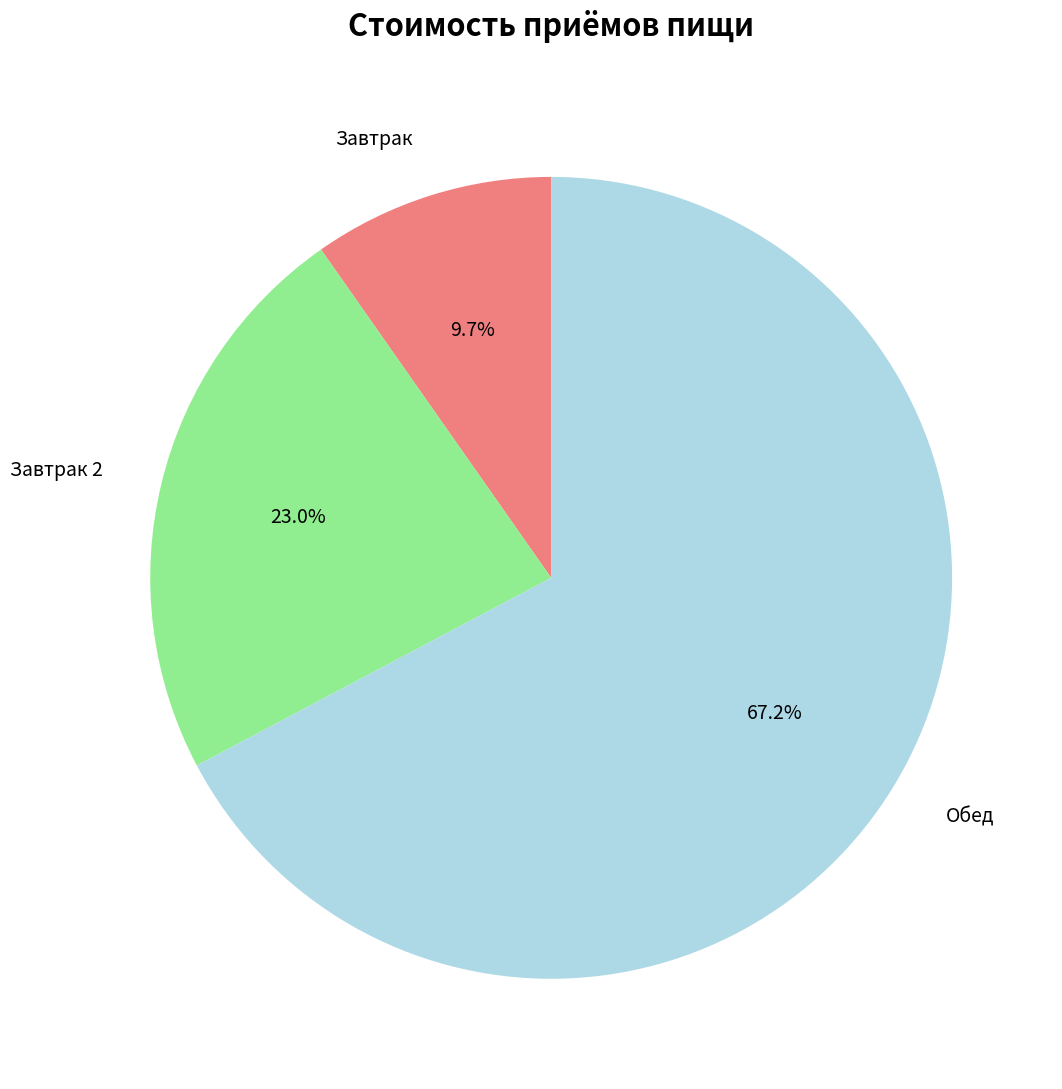

Is there any slice that represents more than half of the pie?

Yes